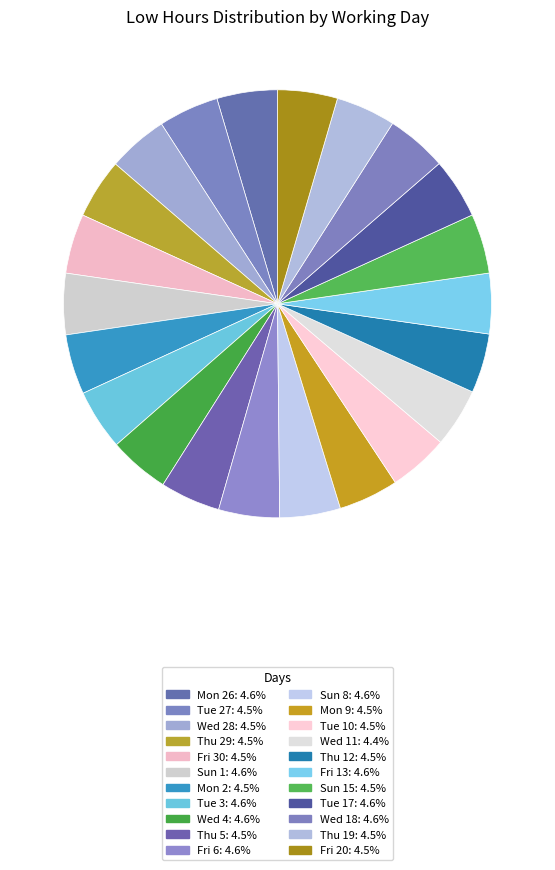

Count the number of slices in the pie.

22